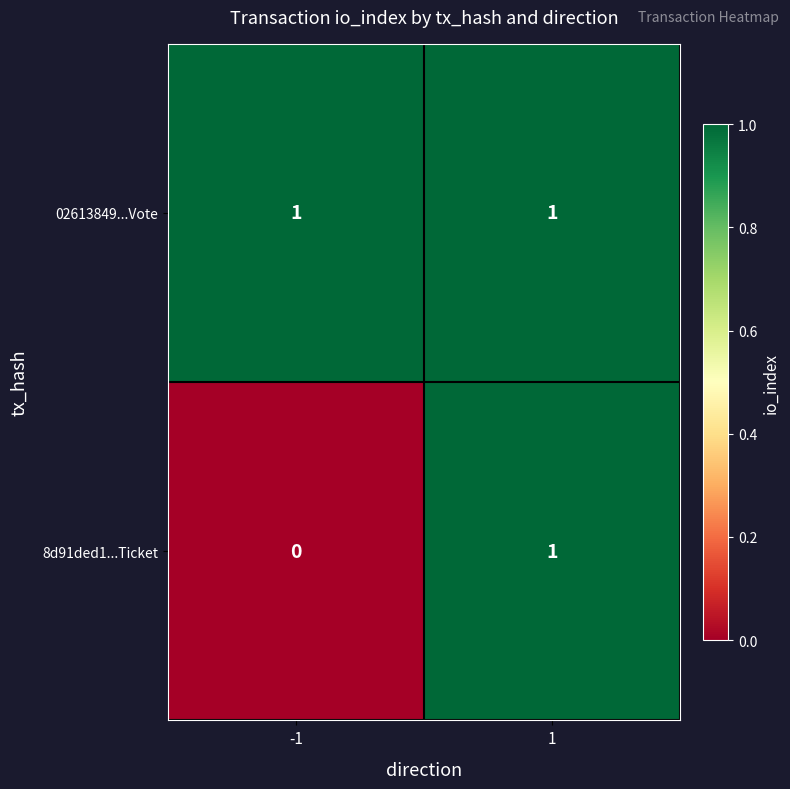

List the labels in order of 8d91ded1...Ticket value, largest first.

1, -1